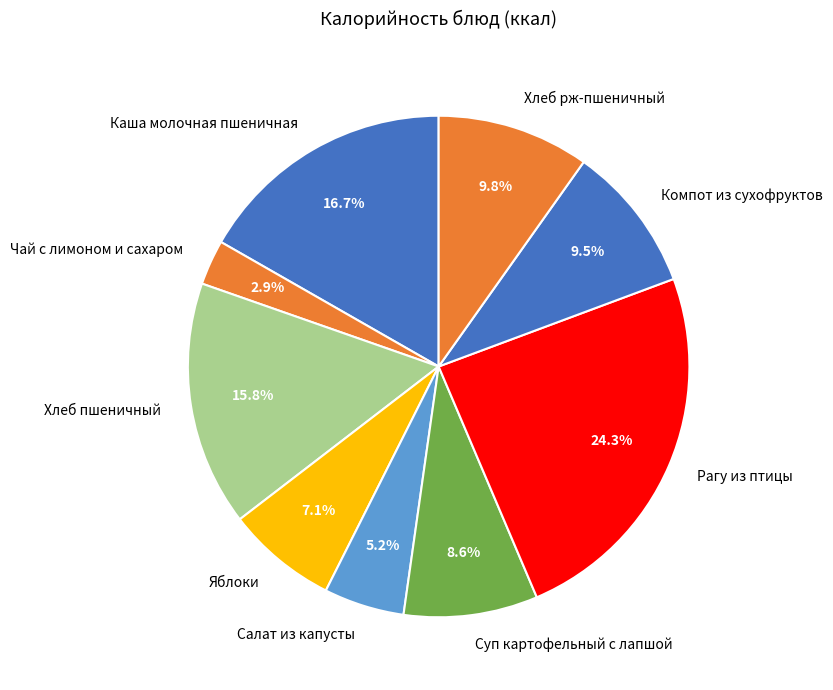

What percentage is the Хлеб рж-пшеничный slice, to the nearest percent?

10%